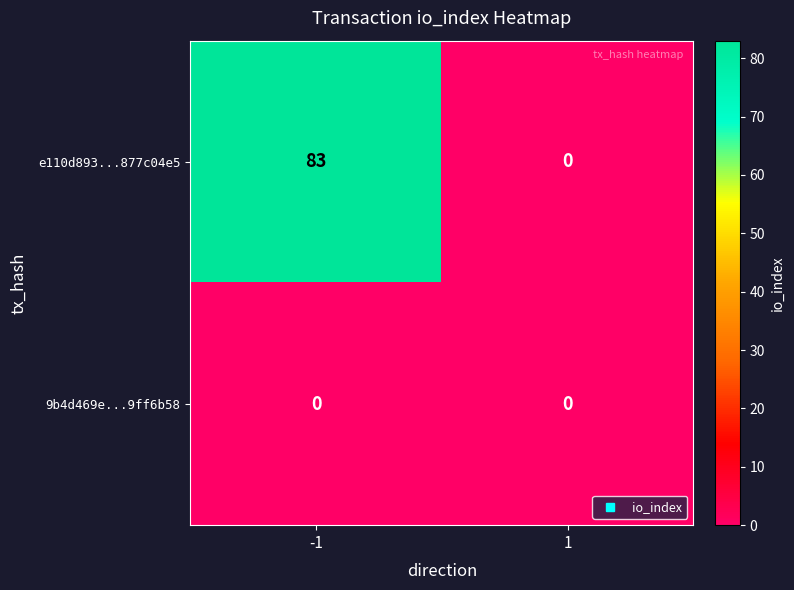

The e110d893...877c04e5 series shows 83 at -1. True or false?

True